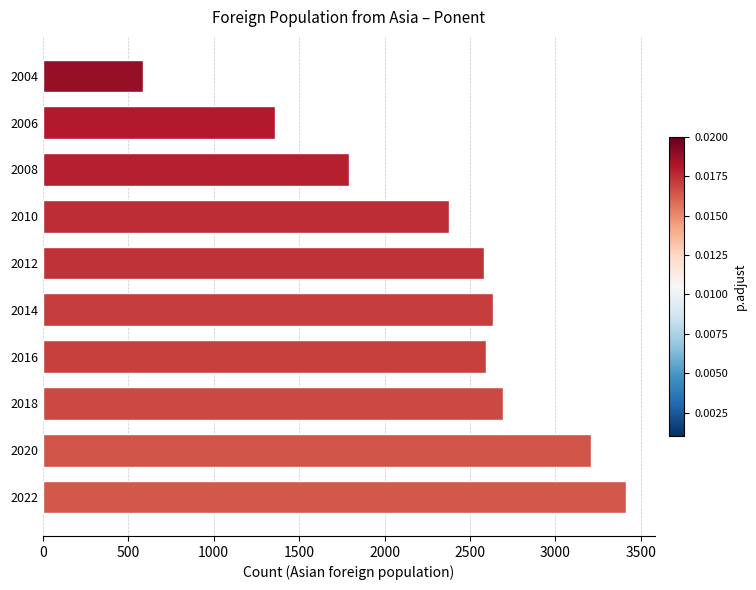

How many bars are there in total?

10